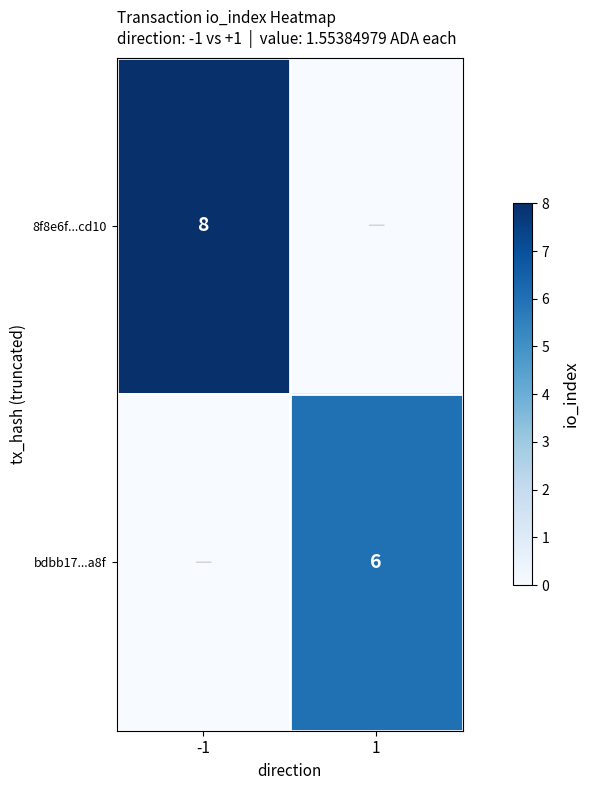

The bdbb17...a8f series shows 2 at 1. True or false?

False